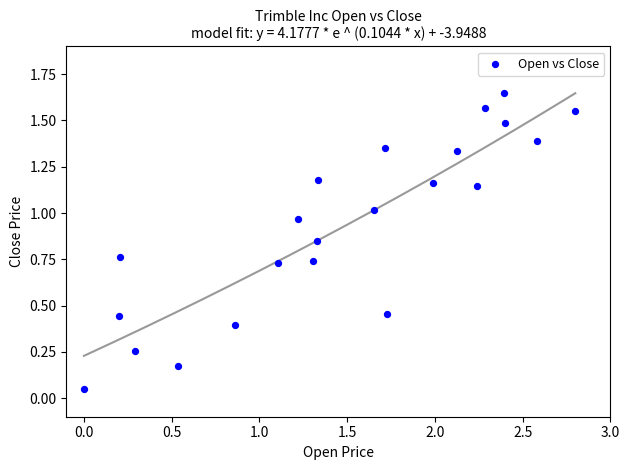

What is the range of X values (max minus min)?

2.8